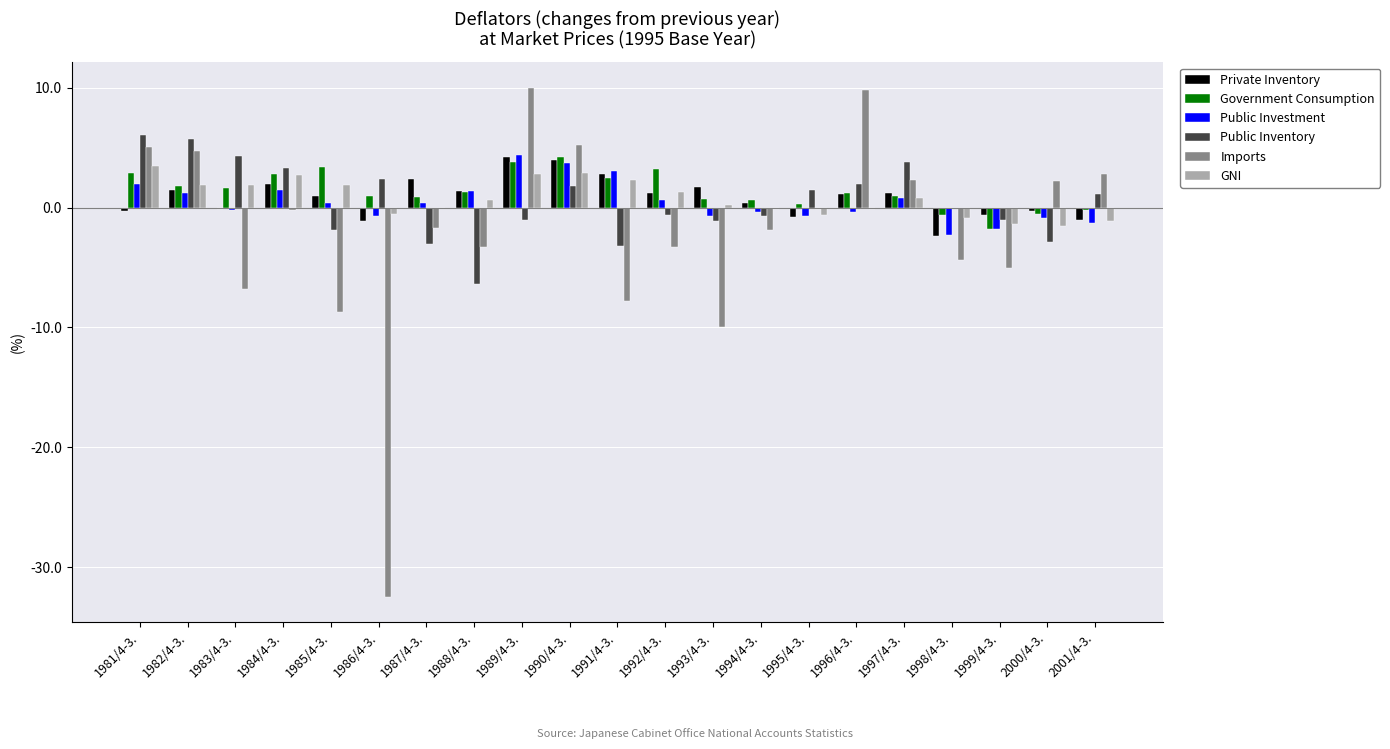

What is the maximum value for Public Inventory?

6.1